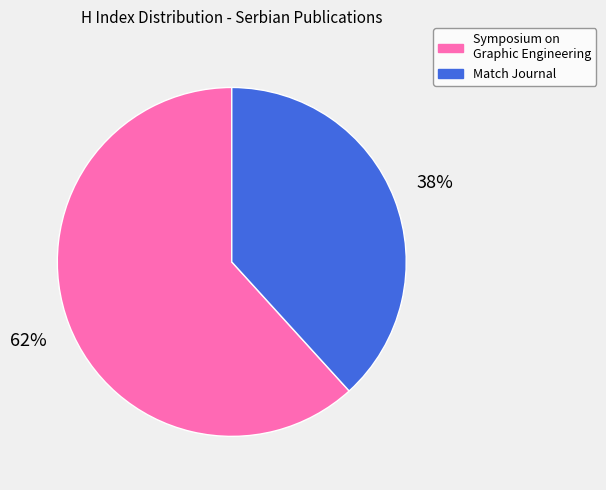

To the nearest percent, what portion does Symposium on Graphic Engineering represent?

62%